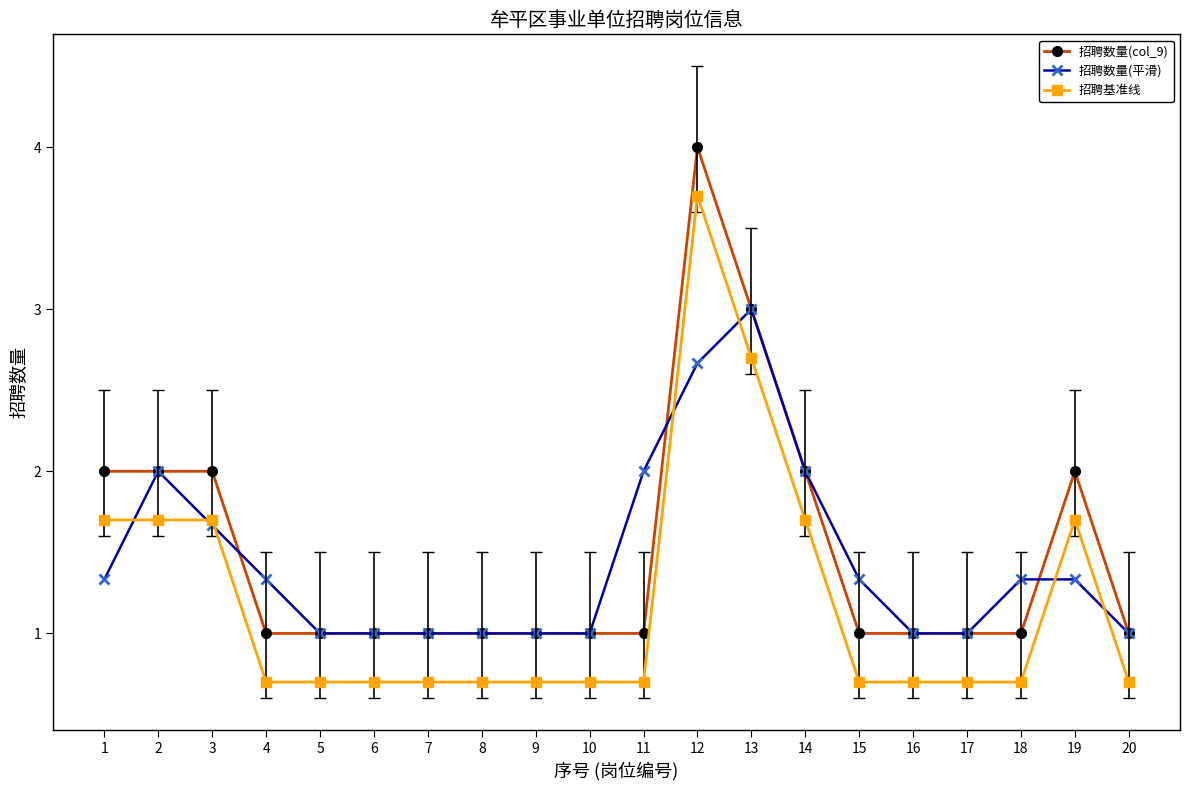

At which label does 招聘基准线 reach its peak?

12